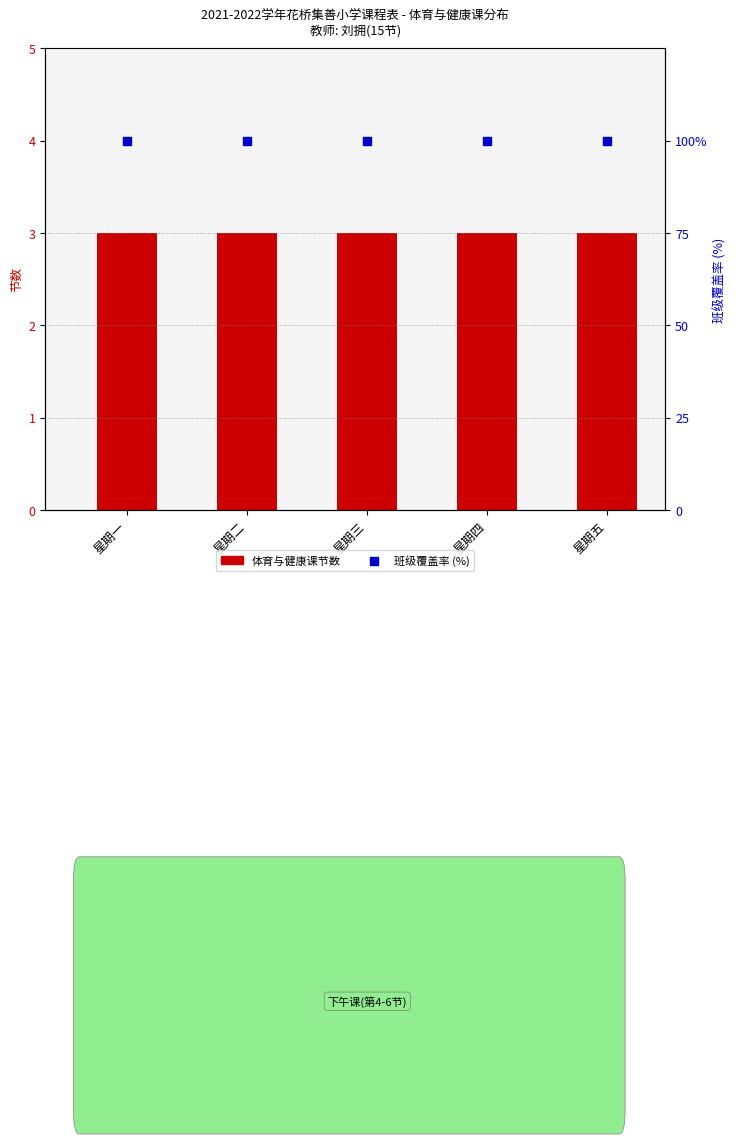

Which series contains the highest Y value?

班级覆盖率 (%)